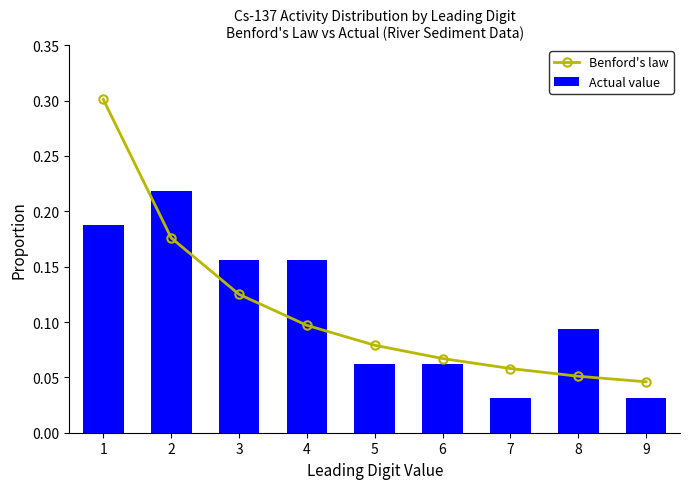

Rank the series at 7 from lowest to highest value.

Actual value, Benford's law